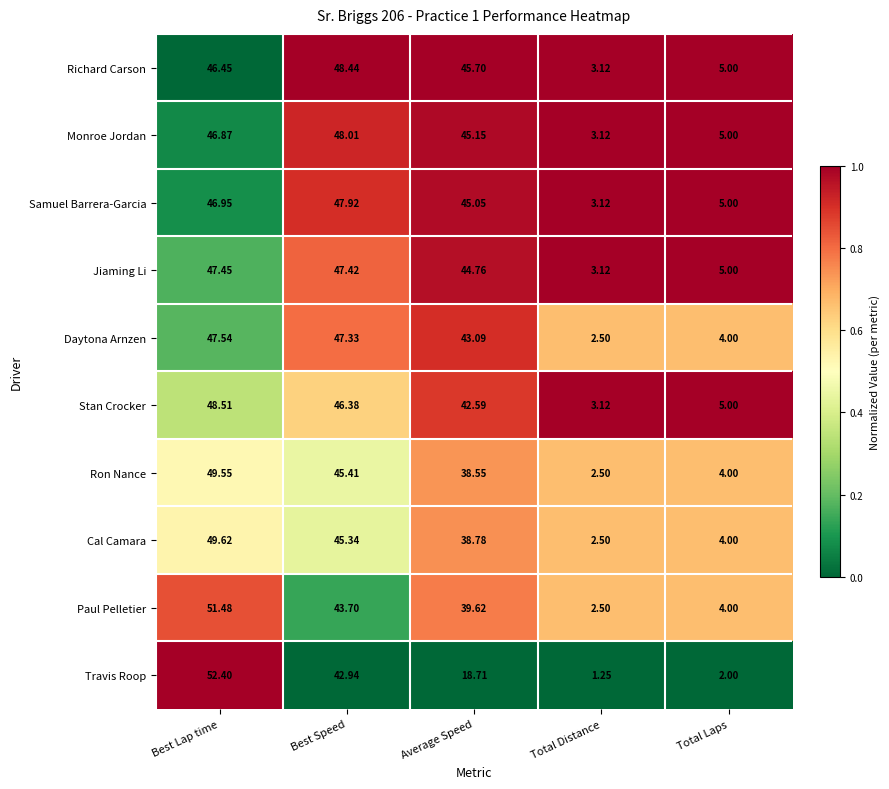

Which category has the highest value in the Paul Pelletier series?

Best Lap time